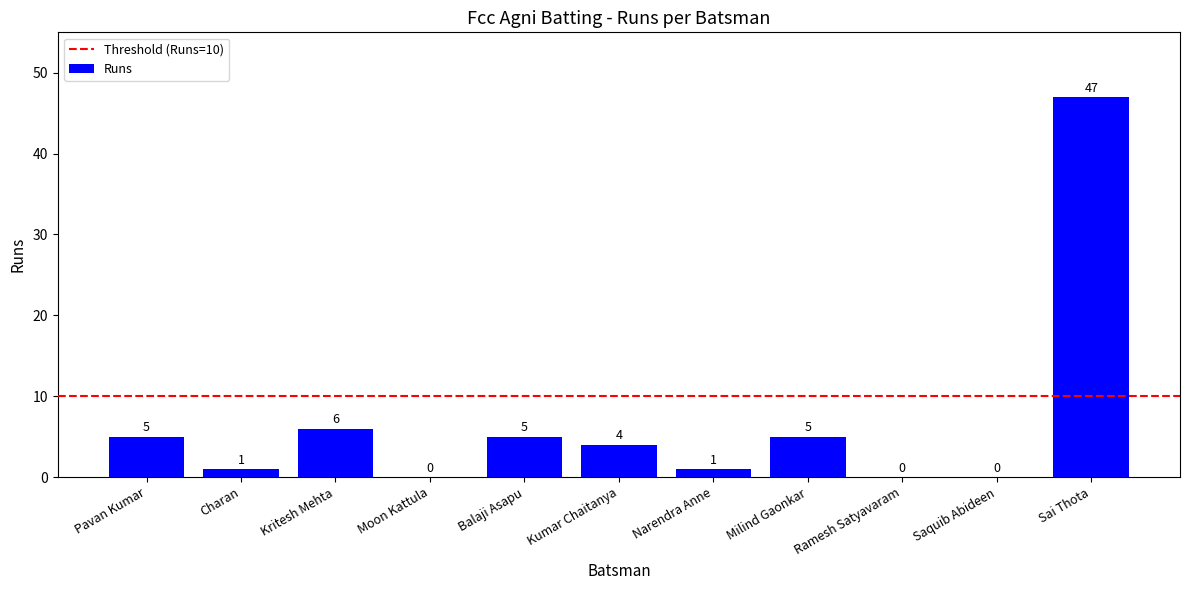

Does the chart contain stacked bars?

No